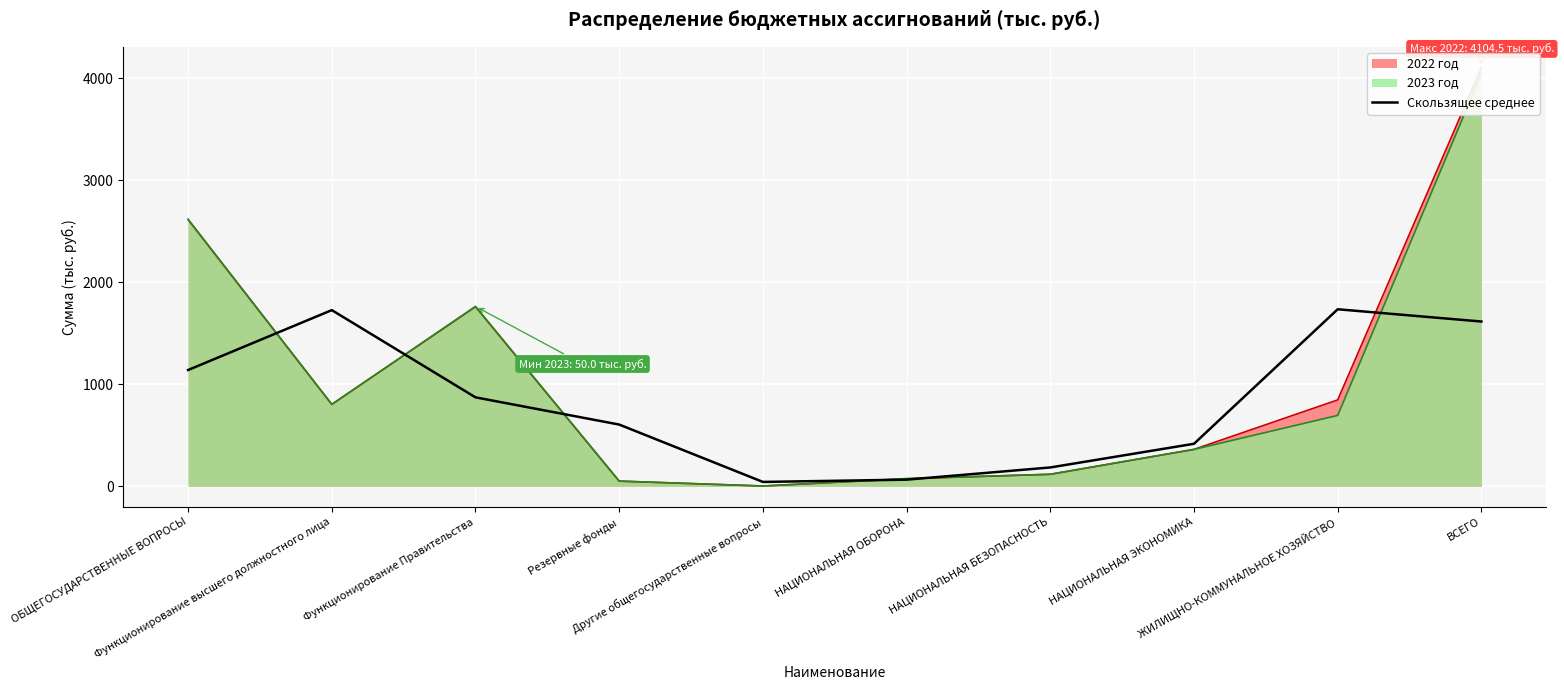

Where does the data first go above 871?

ОБЩЕГОСУДАРСТВЕННЫЕ ВОПРОСЫ